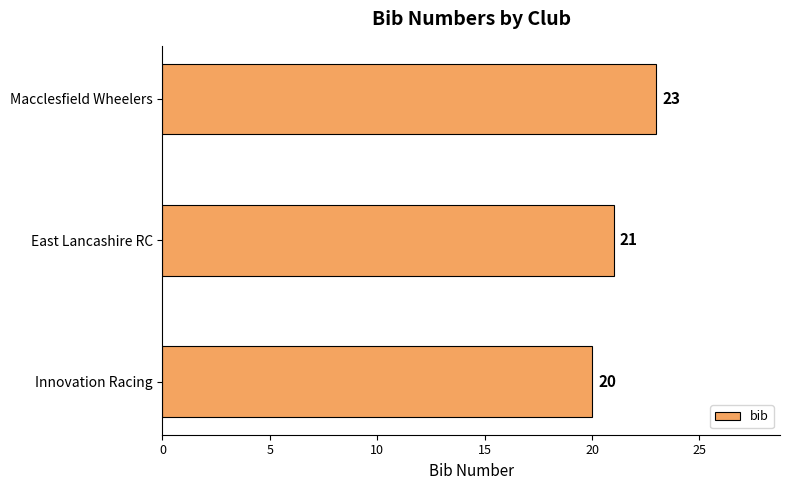

Rank the categories by value from lowest to highest.

Innovation Racing, East Lancashire RC, Macclesfield Wheelers